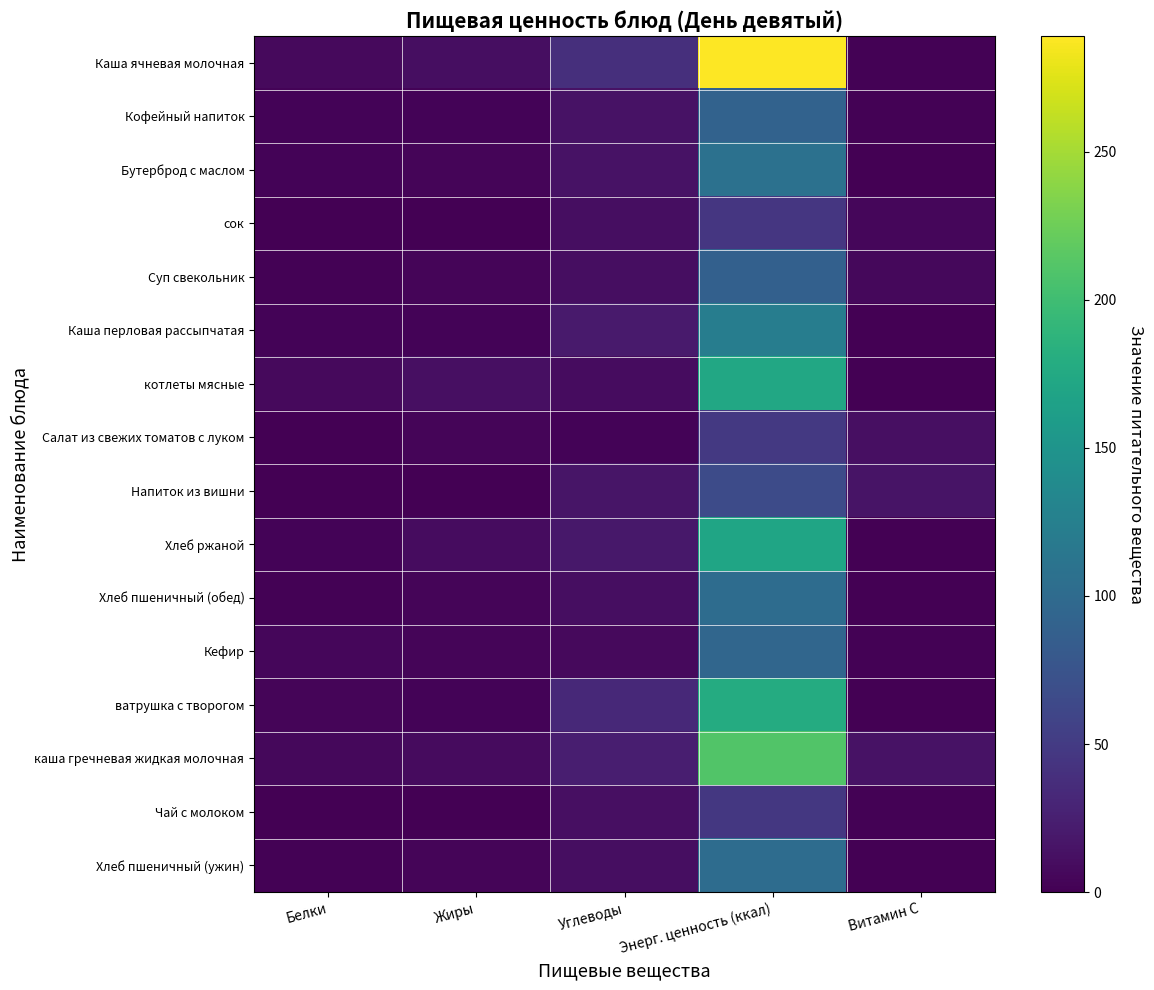

Reading right to left, extract all data points from this chart.

Каша ячневая молочная: Витамин С=1.4	Энерг. ценность (ккал)=289.0	Углеводы=39.4	Жиры=11.3	Белки=7.5
Кофейный напиток: Витамин С=1.2	Энерг. ценность (ккал)=91.0	Углеводы=14.4	Жиры=2.4	Белки=2.9
Бутерброд с маслом: Витамин С=0.0	Энерг. ценность (ккал)=108.0	Углеводы=14.6	Жиры=4.4	Белки=2.3
сок: Витамин С=5.0	Энерг. ценность (ккал)=46.0	Углеводы=10.3	Жиры=0.3	Белки=0.4
Суп свекольник: Витамин С=5.8	Энерг. ценность (ккал)=88.3	Углеводы=10.7	Жиры=4.3	Белки=1.8
Каша перловая рассыпчатая: Витамин С=0.0	Энерг. ценность (ккал)=122.4	Углеводы=21.1	Жиры=2.9	Белки=3.0
котлеты мясные: Витамин С=0.0	Энерг. ценность (ккал)=173.6	Углеводы=9.1	Жиры=11.9	Белки=7.6
Салат из свежих томатов с луком: Витамин С=12.1	Энерг. ценность (ккал)=47.5	Углеводы=2.8	Жиры=3.7	Белки=0.7
Напиток из вишни: Витамин С=15.1	Энерг. ценность (ккал)=65.9	Углеводы=16.2	Жиры=0.0	Белки=0.2
Хлеб ржаной: Витамин С=0.0	Энерг. ценность (ккал)=170.0	Углеводы=18.3	Жиры=9.4	Белки=3.1
Хлеб пшеничный (обед): Витамин С=0.0	Энерг. ценность (ккал)=102.0	Углеводы=11.0	Жиры=4.2	Белки=1.8
Кефир: Витамин С=1.3	Энерг. ценность (ккал)=95.4	Углеводы=7.2	Жиры=4.5	Белки=5.2
ватрушка с творогом: Витамин С=0.0	Энерг. ценность (ккал)=178.3	Углеводы=33.3	Жиры=2.5	Белки=4.0
каша гречневая жидкая молочная: Витамин С=14.1	Энерг. ценность (ккал)=210.5	Углеводы=24.1	Жиры=8.5	Белки=6.2
Чай с молоком: Витамин С=2.0	Энерг. ценность (ккал)=47.0	Углеводы=12.1	Жиры=0.0	Белки=0.0
Хлеб пшеничный (ужин): Витамин С=0.0	Энерг. ценность (ккал)=102.0	Углеводы=11.0	Жиры=4.2	Белки=1.8